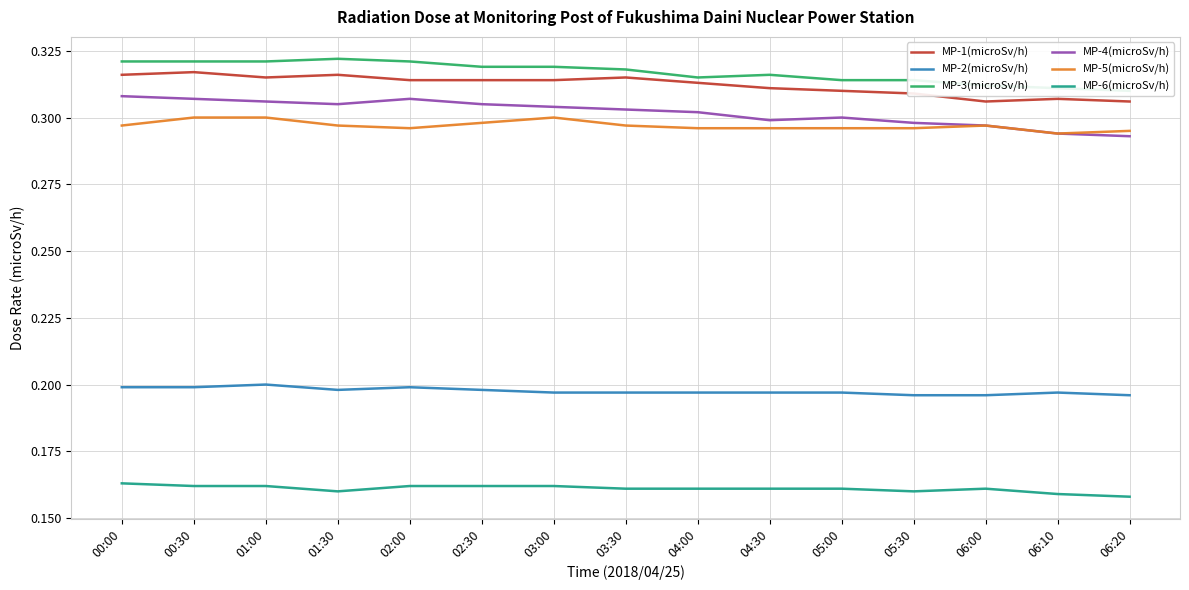

True or false: MP-5(microSv/h) and MP-3(microSv/h) intersect in this chart.

False